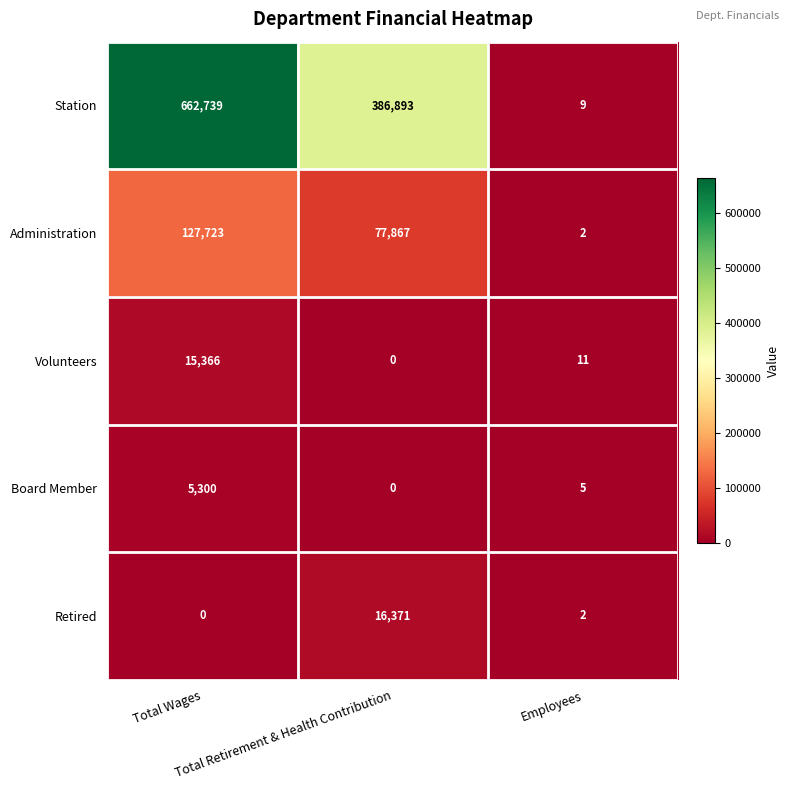

Rank the series by their maximum value, from highest to lowest.

Station, Administration, Retired, Volunteers, Board Member